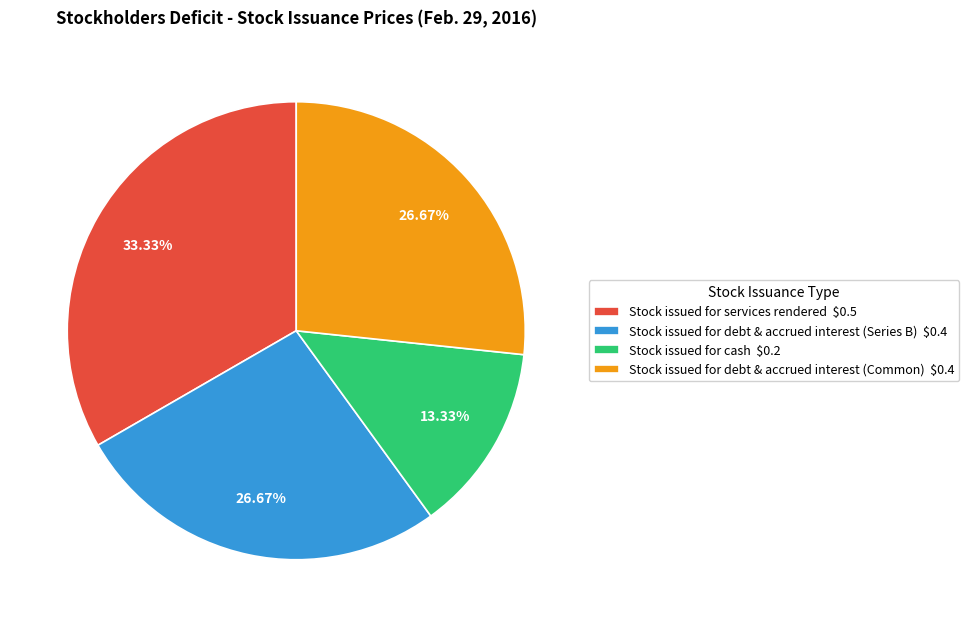

What percentage is the Stock issued for cash slice, to the nearest percent?

13%